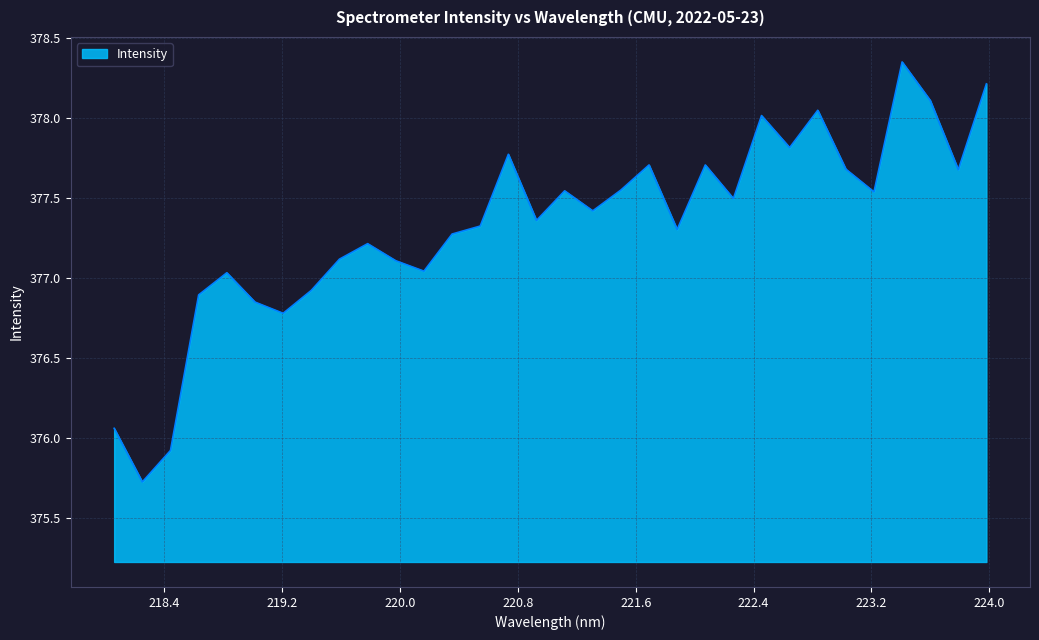

Does the chart display data point markers on the line(s)?

No